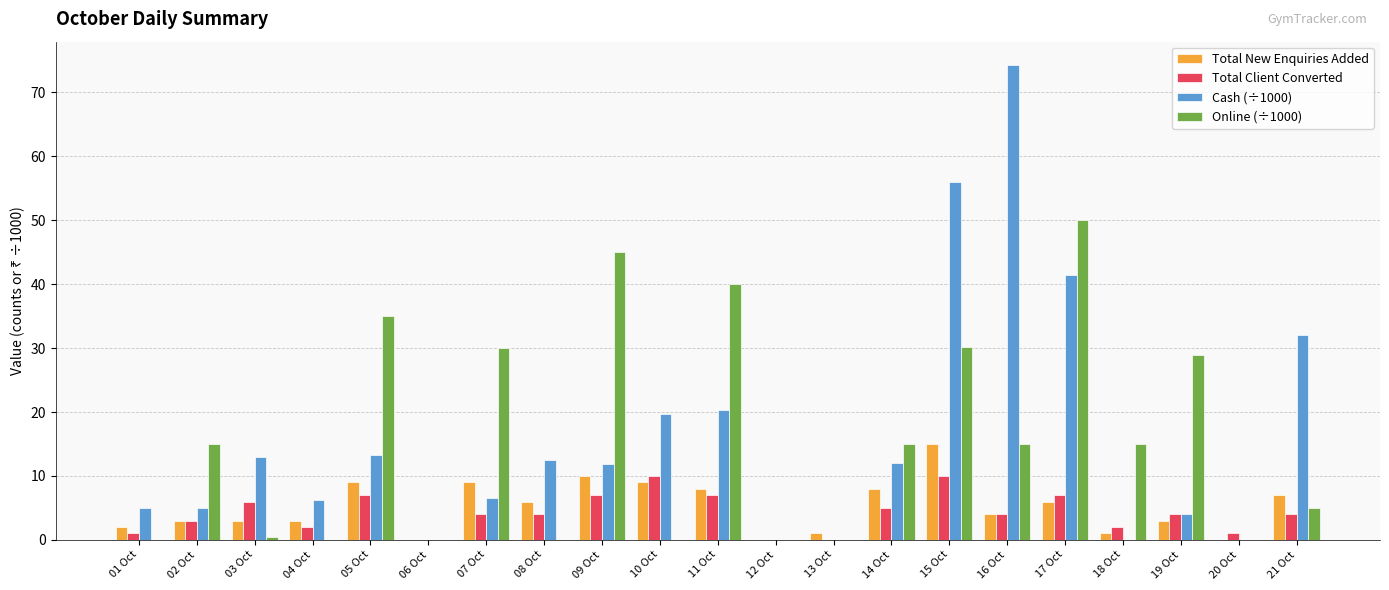

What is the total value across all series at 11 Oct?

75.3